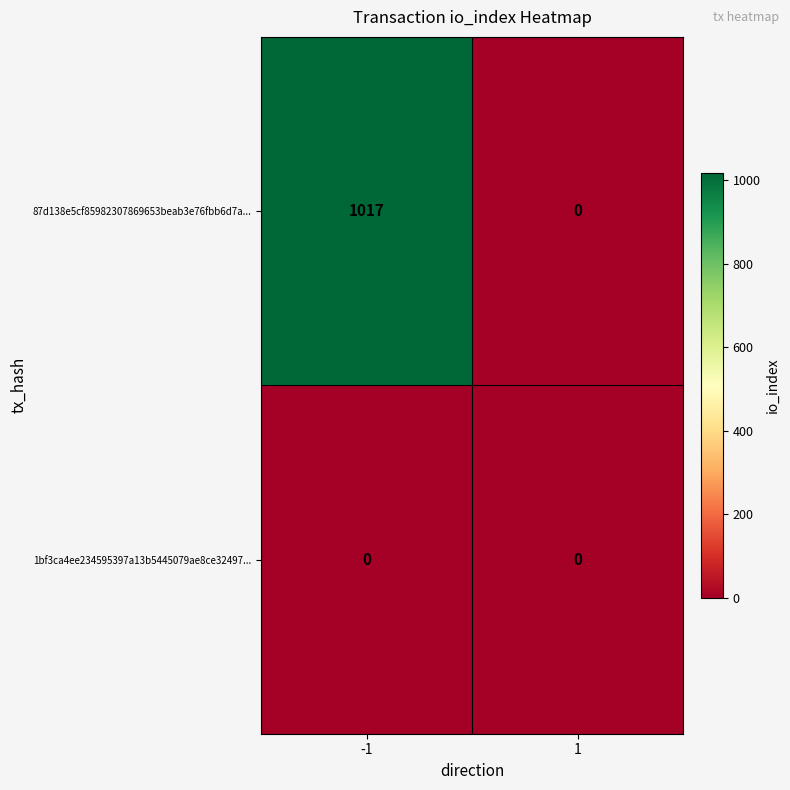

Rank the series at -1 from lowest to highest value.

1bf3ca4ee234595397a13b5445079ae8ce32497..., 87d138e5cf85982307869653beab3e76fbb6d7a...